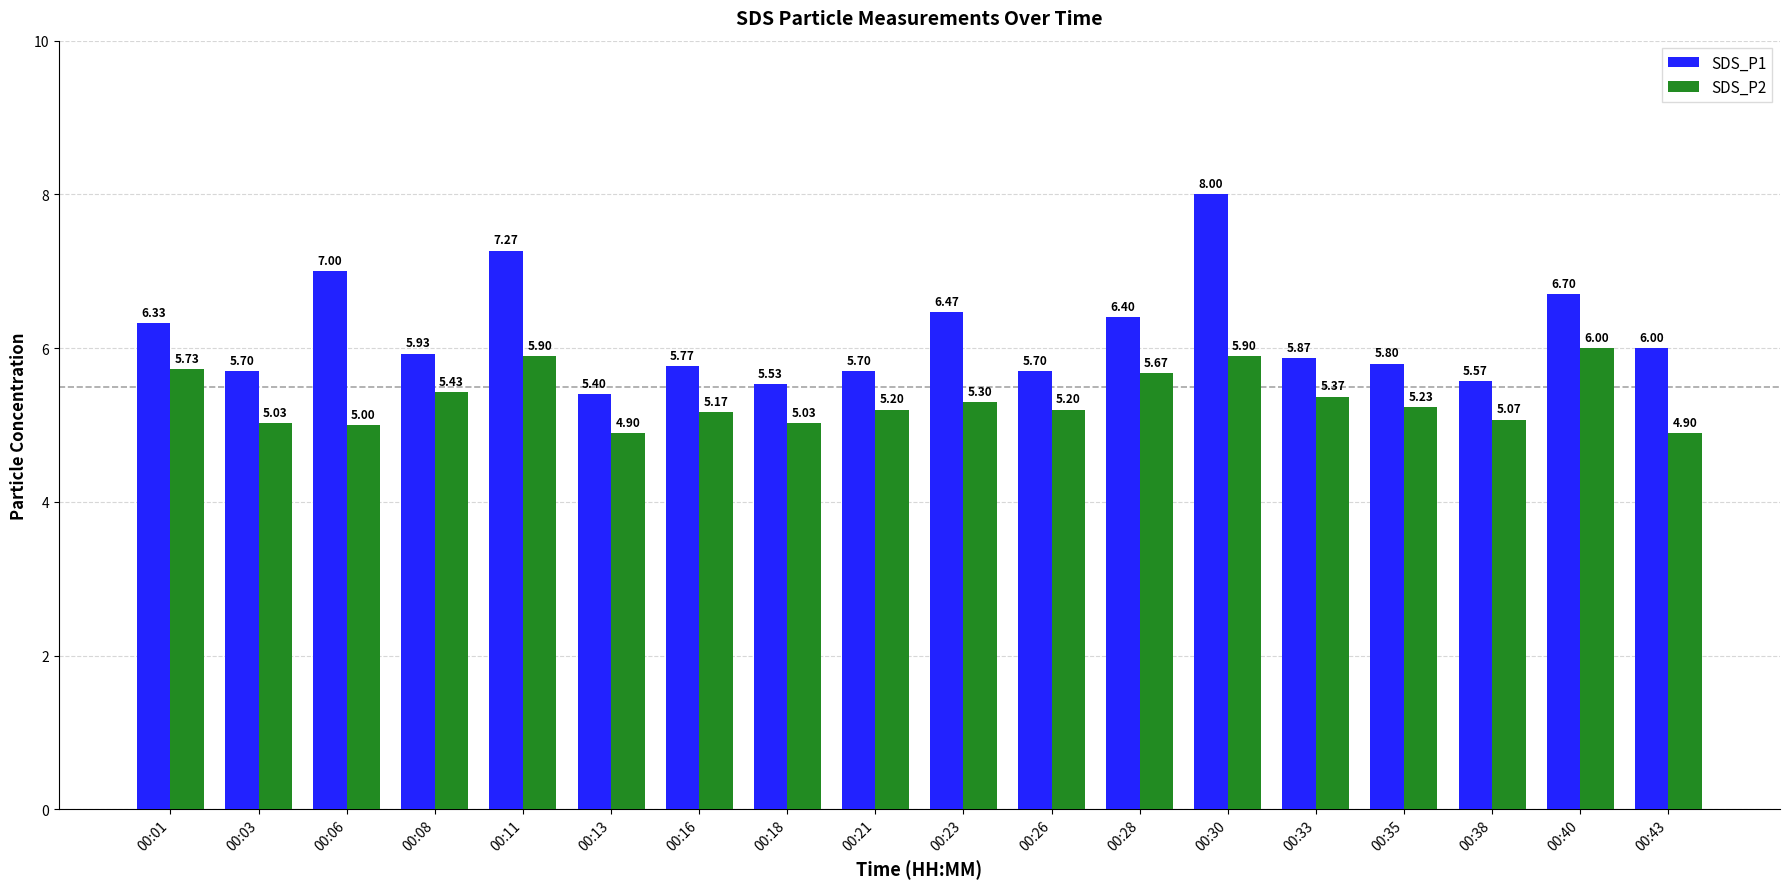

What is the minimum value for SDS_P1?

5.4